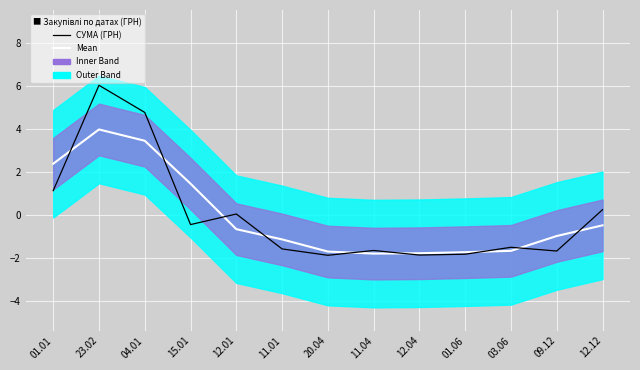

What is the approximate value of СУМА (ГРН) at 15.01?

-0.4